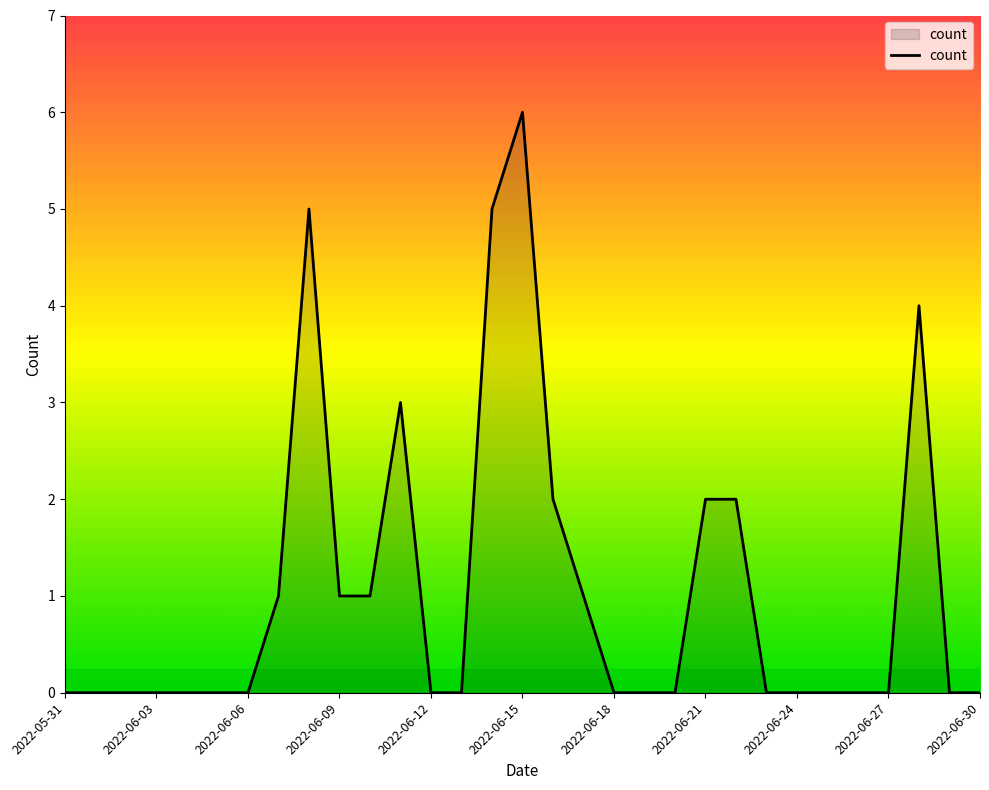

What is the greatest value displayed?

6